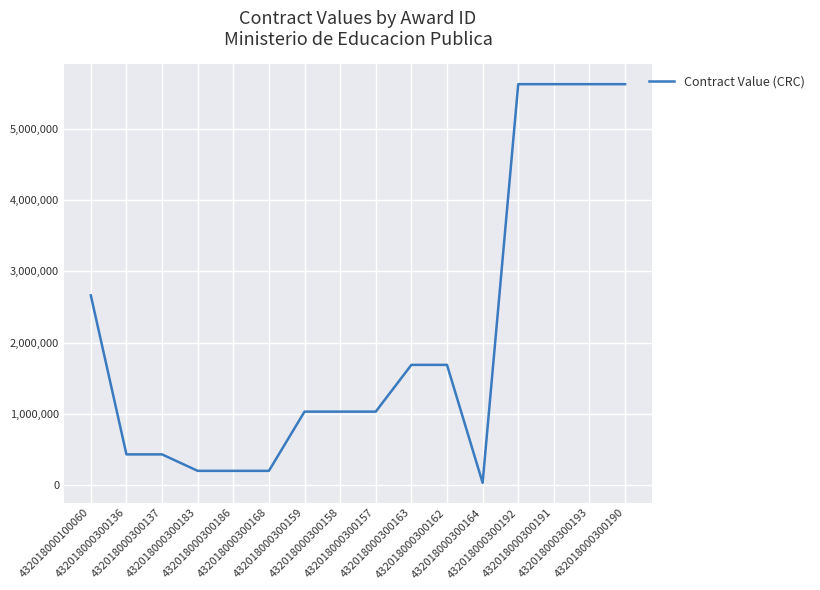

What is the greatest value displayed?

5625964.9